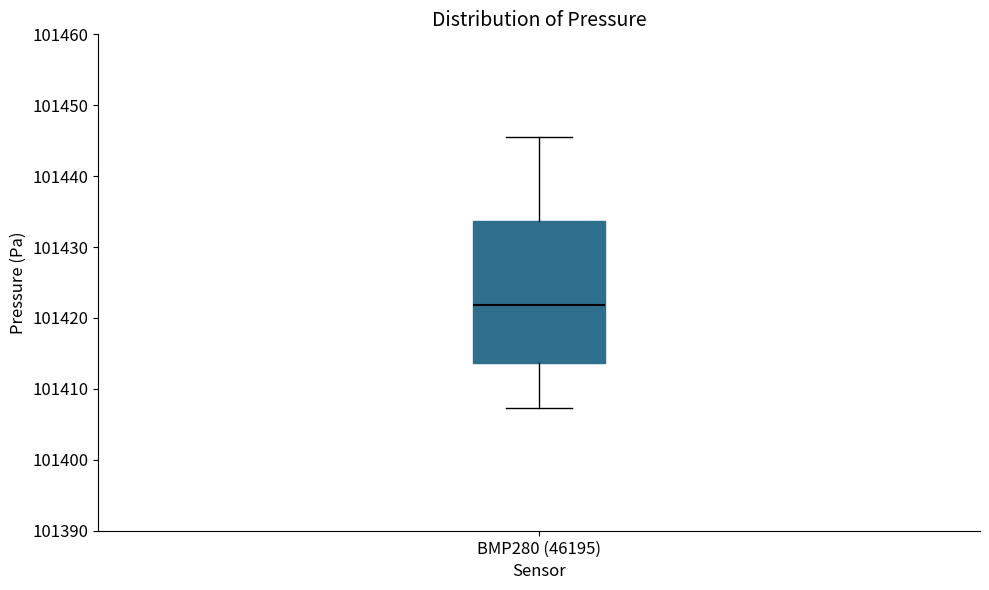

Read this box plot against the y-axis: the position of the median line, the range covered by the box, and the ends of both whiskers. The values are not printed on the chart, so give them approximately, as read against the axis.

median 101422, box 101414 to 101434, whiskers 101407 to 101446